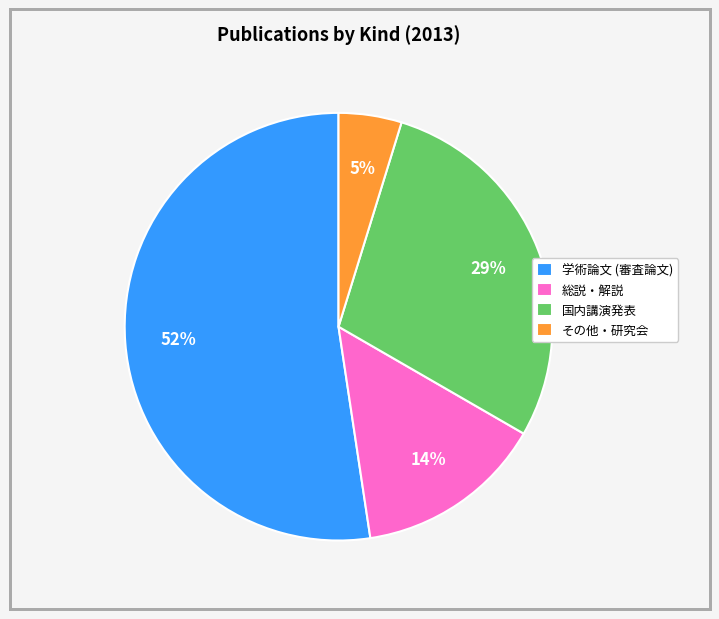

To the nearest percent, what portion does 国内講演発表 represent?

29%